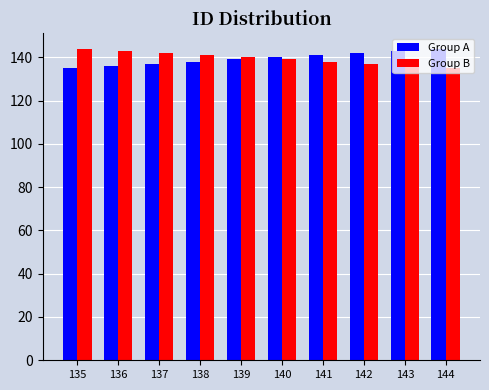

What is the sum of the Group A values at 139 and 135?

274